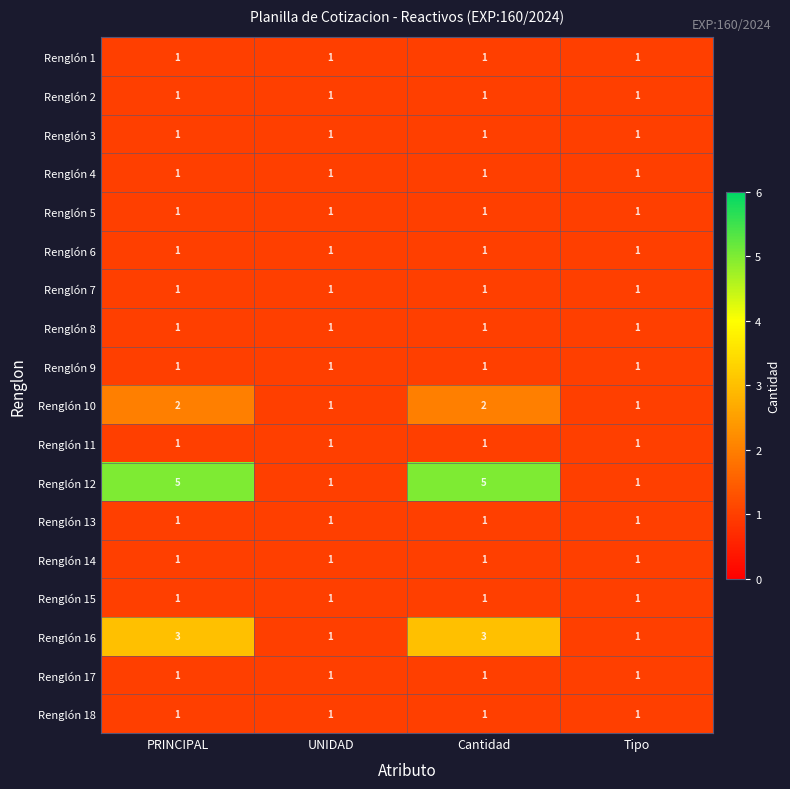

What is the sum of all Renglón 14 values?

4